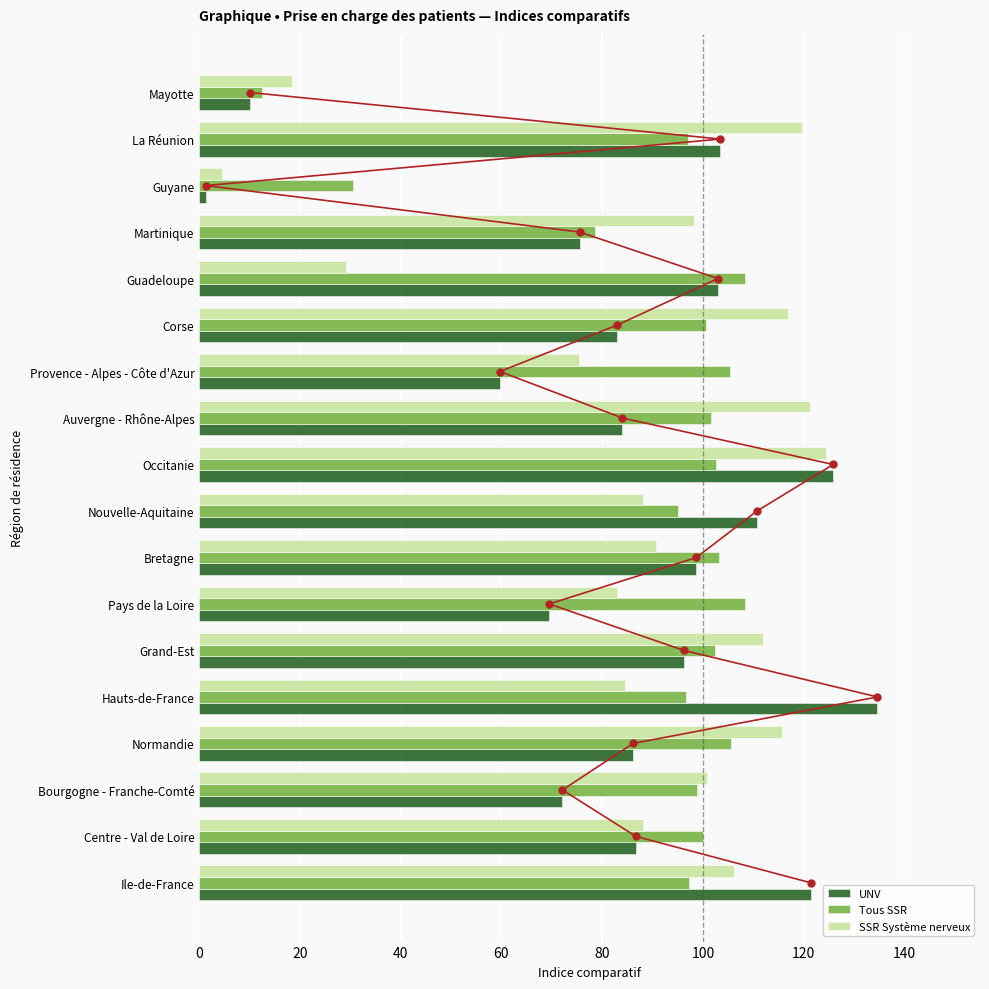

Read the Tous SSR value at Martinique.

78.6